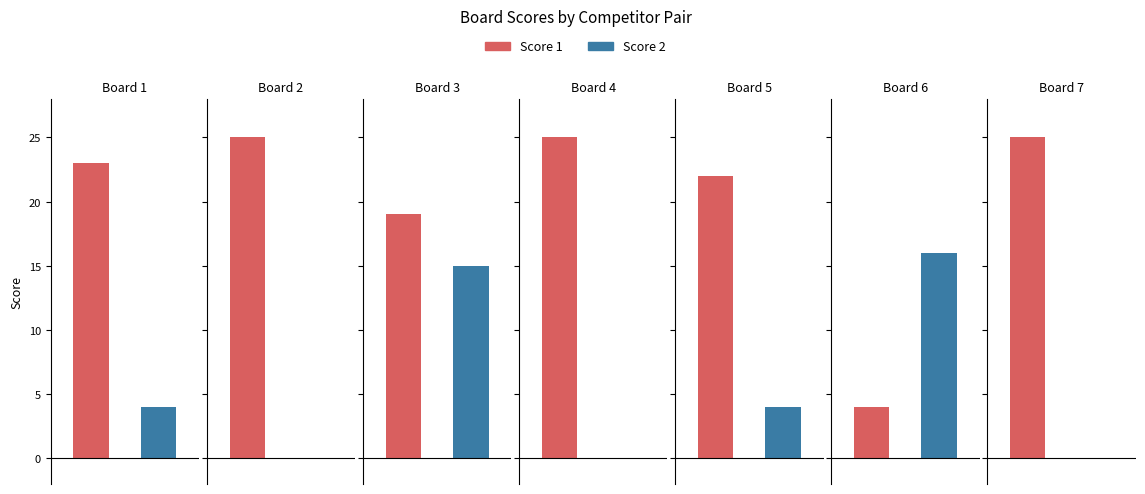

What is the sum of the Score 2 values at 4 and 5?

4